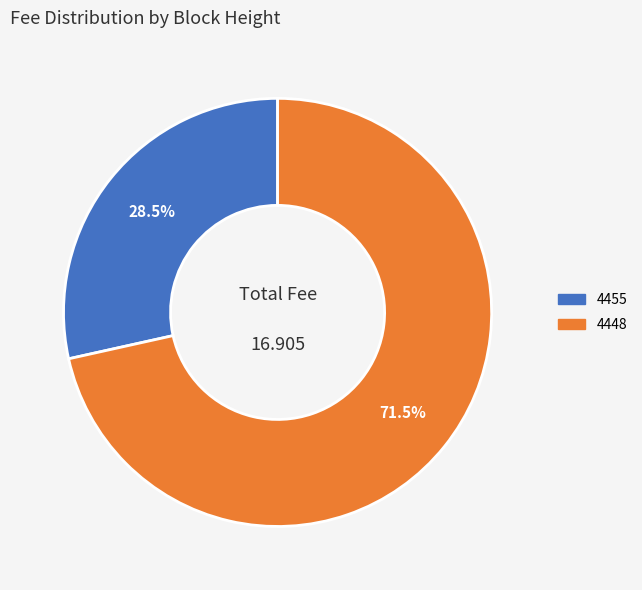

Is the sum of 4455 and 4448 greater than half?

Yes